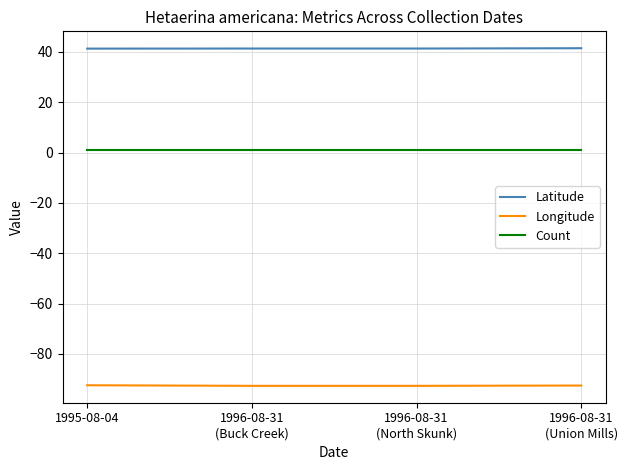

What is the difference between the Latitude values at 1996-08-31
(Union Mills) and 1995-08-04?

0.2